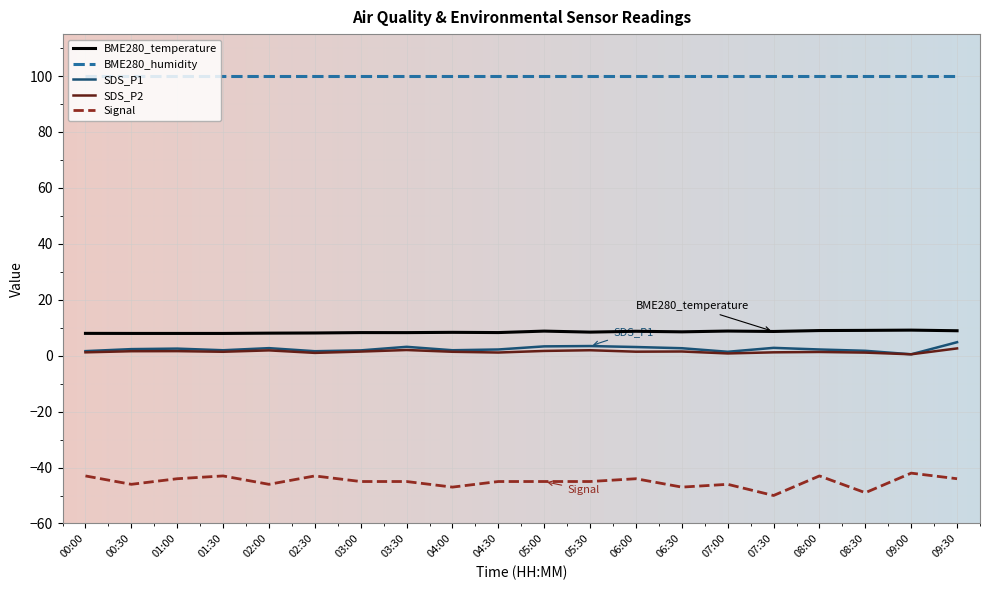

Is the value of SDS_P2 at 00:00 greater than the value of BME280_humidity at 01:30?

No